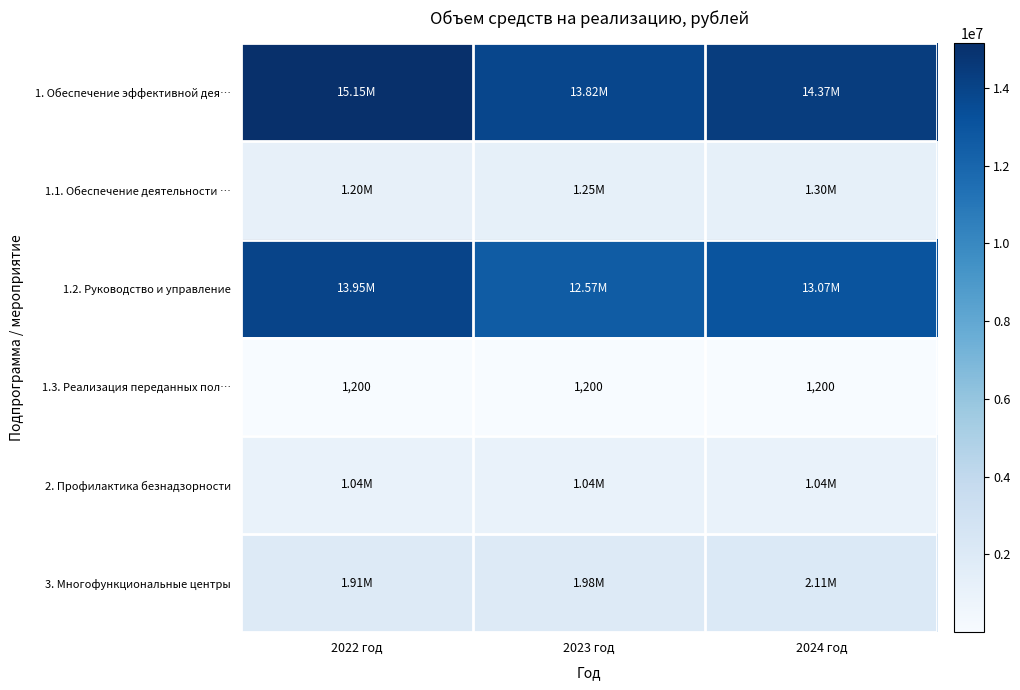

True or false: 3. Многофункциональные центры has a value of 1979280 at 2023 год.

True